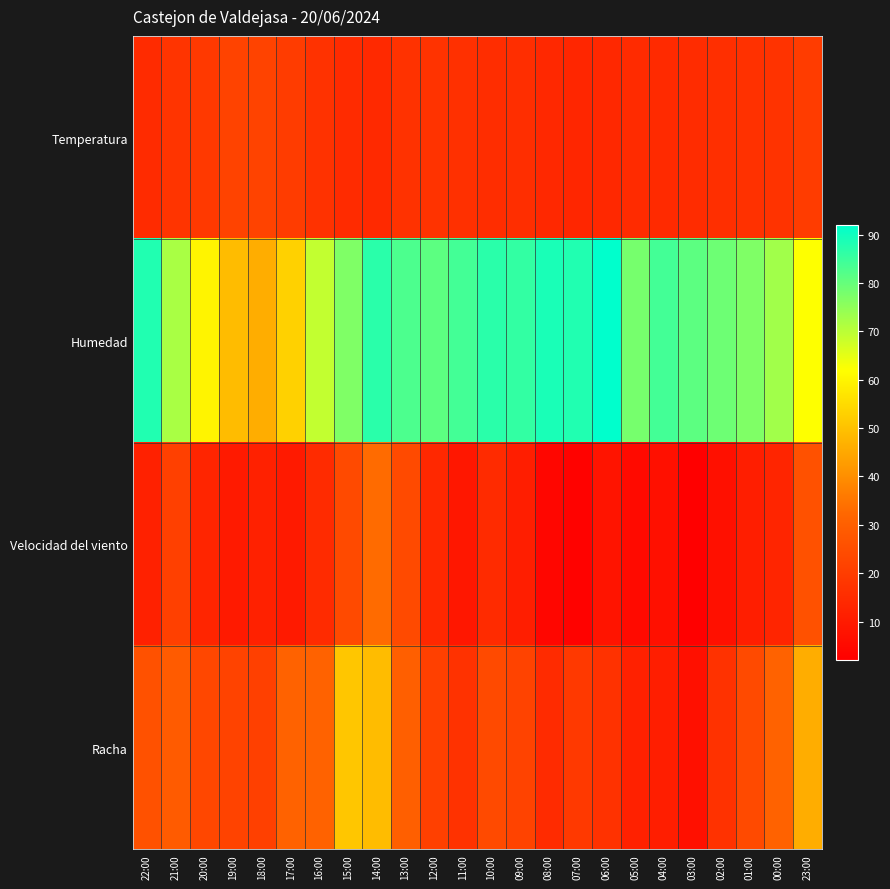

Reading right to left, list all the values displayed in this chart.

Temperatura: 23:00=19.9	00:00=17.2	01:00=16.6	02:00=15.9	03:00=15.2	04:00=14.5	05:00=14.9	06:00=13.9	07:00=13.6	08:00=13.8	09:00=15.6	10:00=15.4	11:00=16.3	12:00=17.2	13:00=16.8	14:00=14.3	15:00=14.8	16:00=16.8	17:00=19.9	18:00=21.8	19:00=21.7	20:00=19.0	21:00=17.5	22:00=14.7
Humedad: 23:00=62.0	00:00=73.0	01:00=77.0	02:00=79.0	03:00=81.0	04:00=84.0	05:00=78.0	06:00=92.0	07:00=88.0	08:00=89.0	09:00=86.0	10:00=87.0	11:00=84.0	12:00=81.0	13:00=83.0	14:00=87.0	15:00=77.0	16:00=69.0	17:00=53.0	18:00=46.0	19:00=49.0	20:00=60.0	21:00=72.0	22:00=88.0
Velocidad del viento: 23:00=26.0	00:00=13.0	01:00=11.0	02:00=7.0	03:00=2.0	04:00=7.0	05:00=5.0	06:00=8.0	07:00=3.0	08:00=4.0	09:00=11.0	10:00=15.0	11:00=9.0	12:00=14.0	13:00=24.0	14:00=33.0	15:00=24.0	16:00=15.0	17:00=10.0	18:00=12.0	19:00=10.0	20:00=13.0	21:00=21.0	22:00=12.0
Racha: 23:00=46.0	00:00=31.0	01:00=24.0	02:00=17.0	03:00=7.0	04:00=11.0	05:00=12.0	06:00=17.0	07:00=19.0	08:00=15.0	09:00=22.0	10:00=24.0	11:00=17.0	12:00=21.0	13:00=30.0	14:00=49.0	15:00=51.0	16:00=31.0	17:00=31.0	18:00=21.0	19:00=22.0	20:00=23.0	21:00=29.0	22:00=26.0